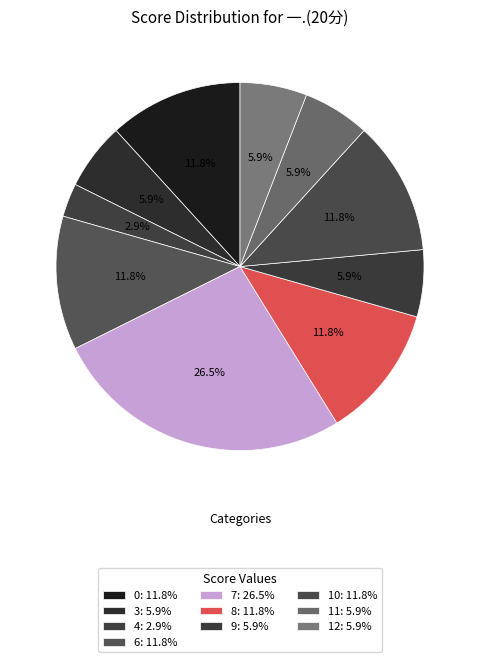

Is there a majority slice in this chart?

No